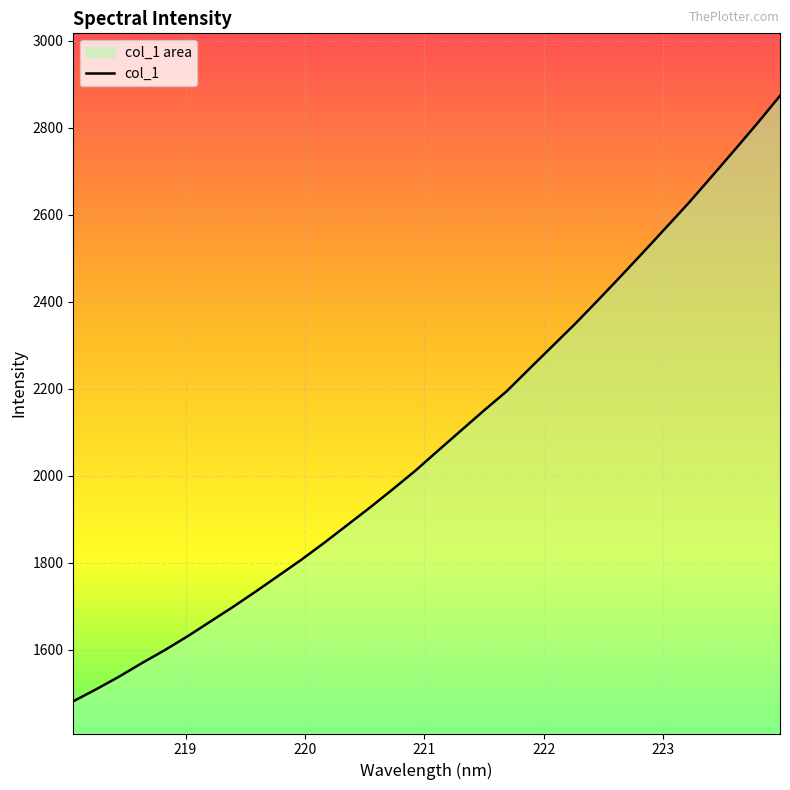

How many lines are shown in the chart?

1